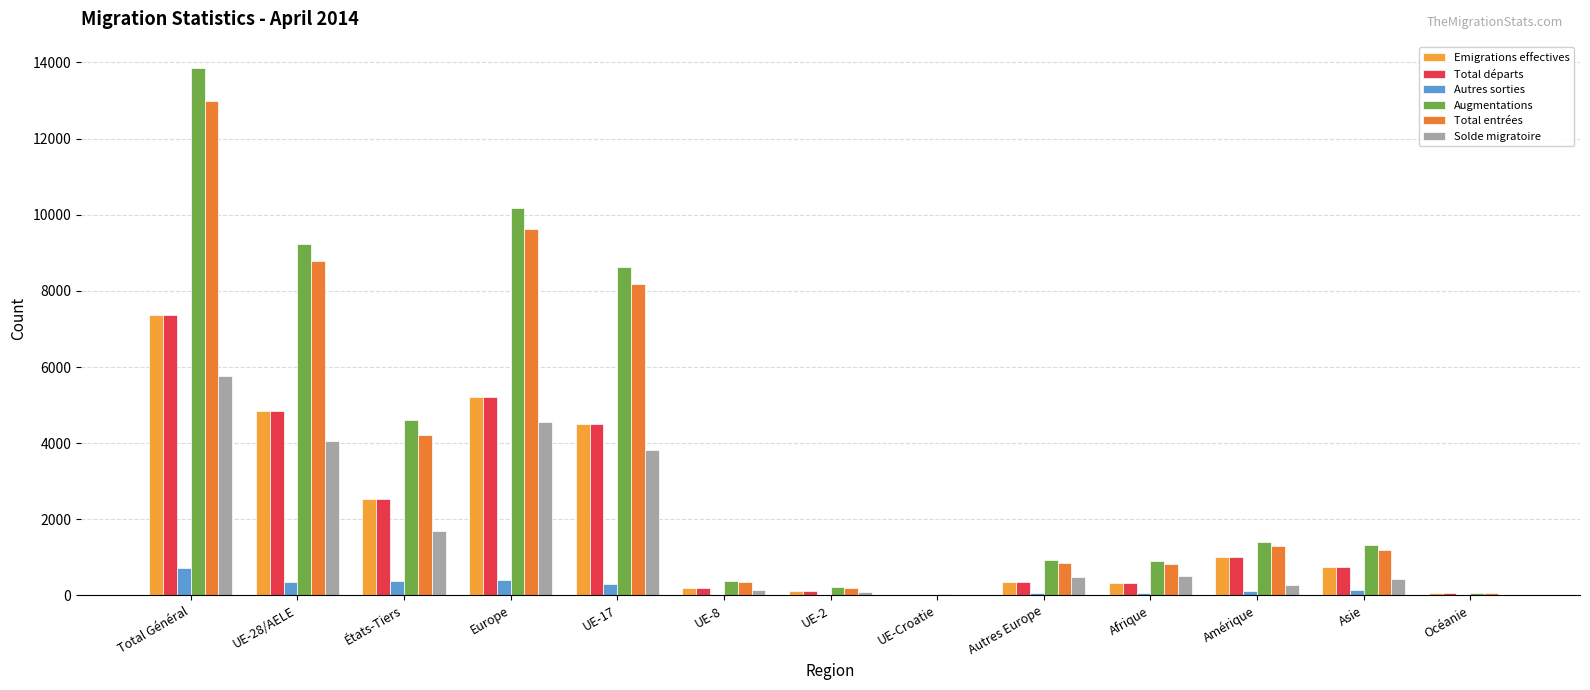

Which series has the largest range (max minus min)?

Augmentations